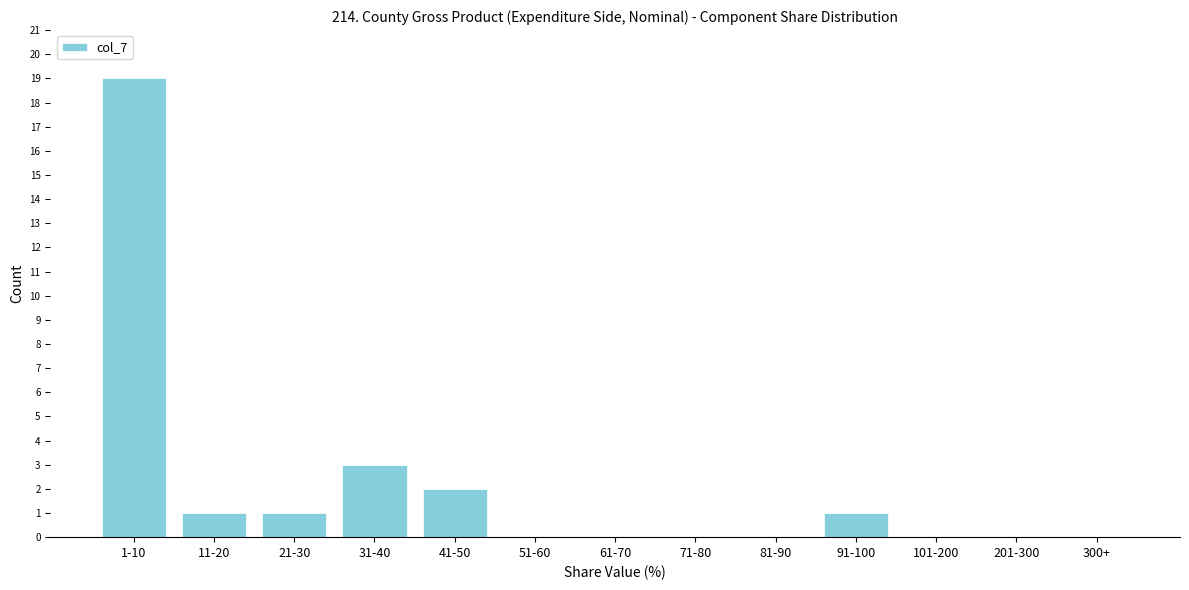

Reading left to right, extract all data points from this chart.

1-10=19	11-20=1	21-30=1	31-40=3	41-50=2	51-60=0	61-70=0	71-80=0	81-90=0	91-100=1	101-200=0	201-300=0	300+=0